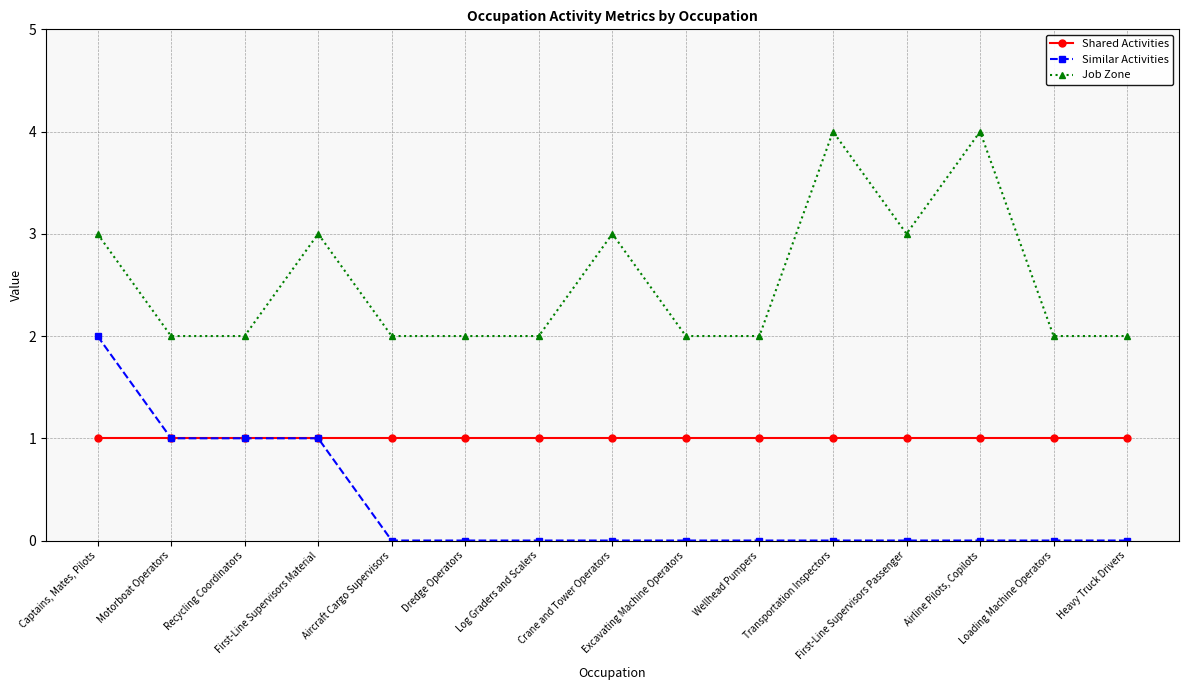

What is the total value across all series at Aircraft Cargo Supervisors?

3